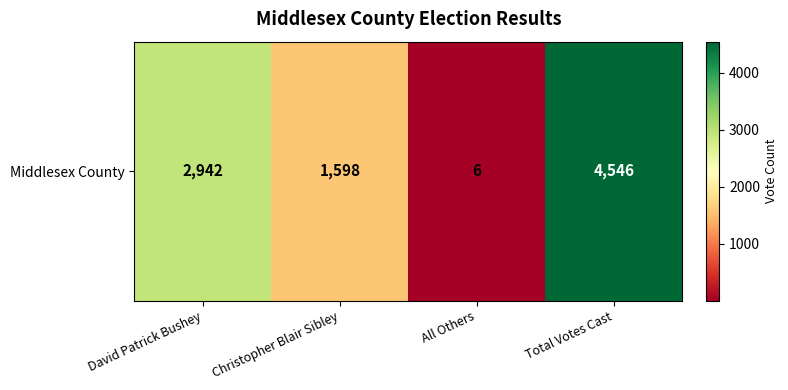

What is the difference between the maximum and minimum values?

4540